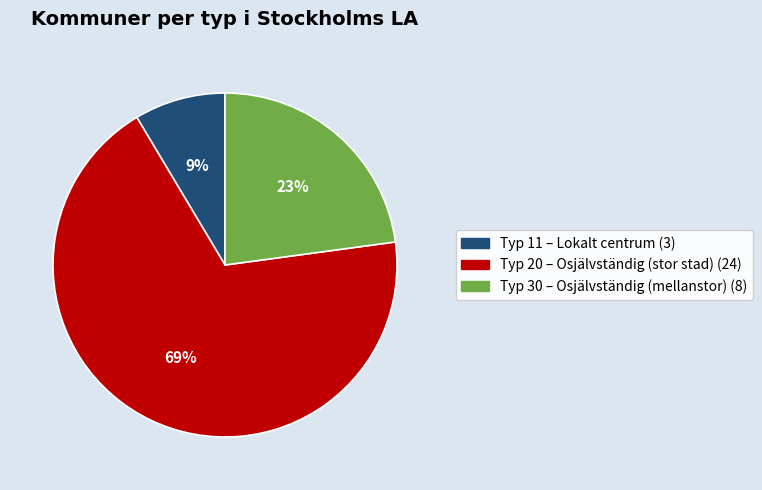

To the nearest percent, what is the average slice percentage?

33%